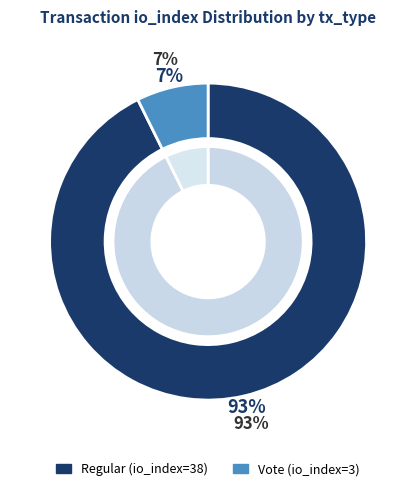

Does Vote (io_index=3) represent more than half of the total?

No